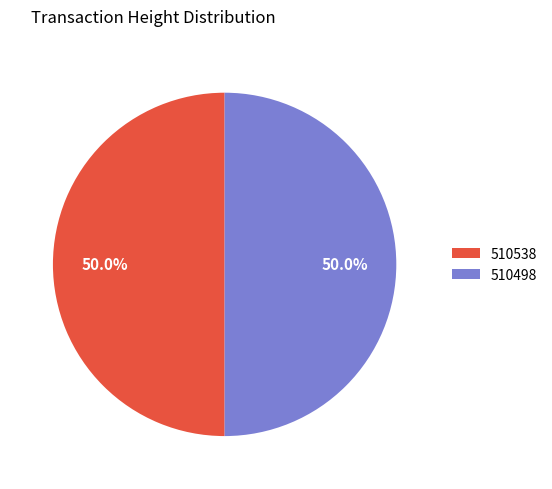

Combined, what portion of the pie is 510538 and 510498?

100.0%